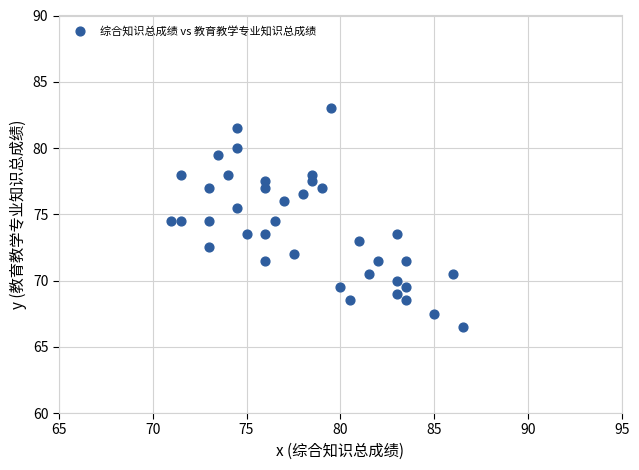

What is the range of Y values (max minus min)?

16.5